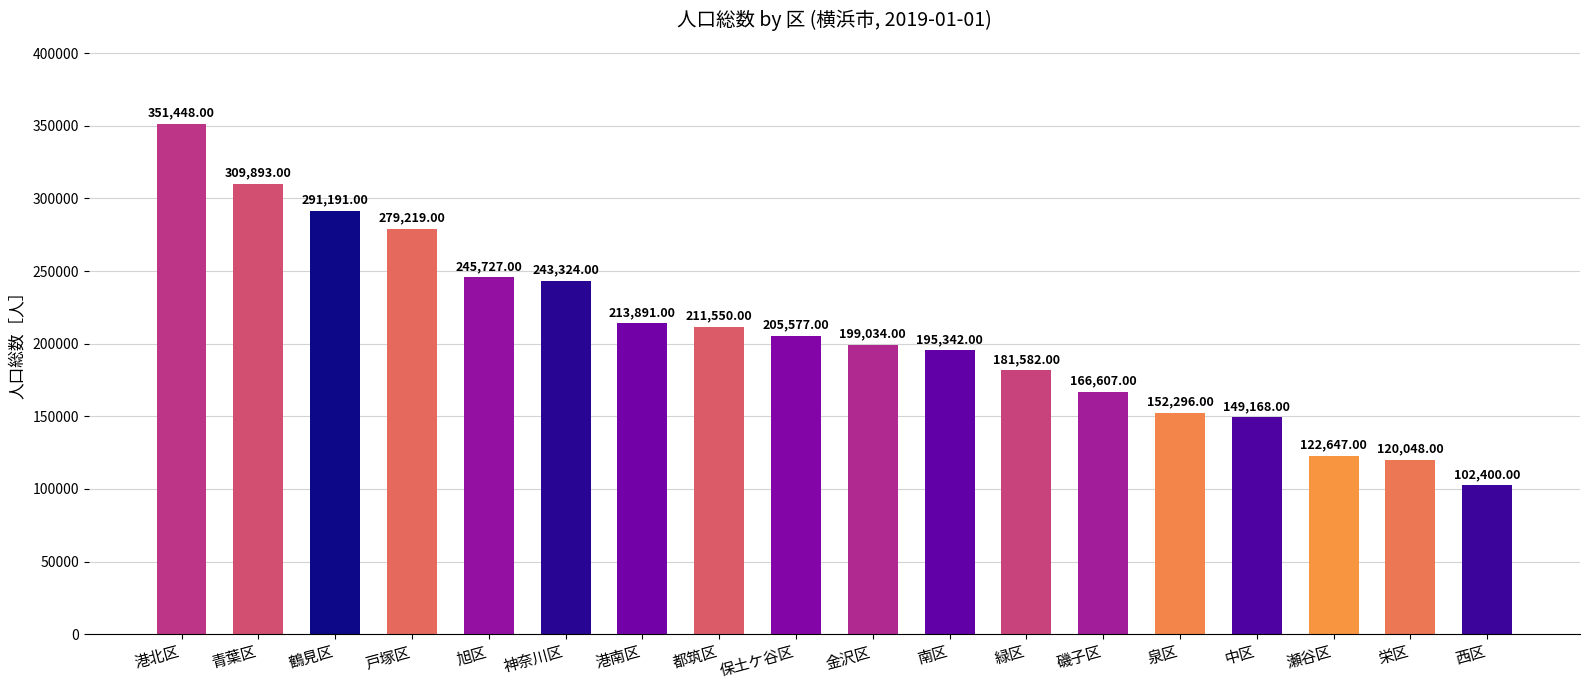

Reading right to left, what are all the values shown in this chart?

102400	120048	122647	149168	152296	166607	181582	195342	199034	205577	211550	213891	243324	245727	279219	291191	309893	351448